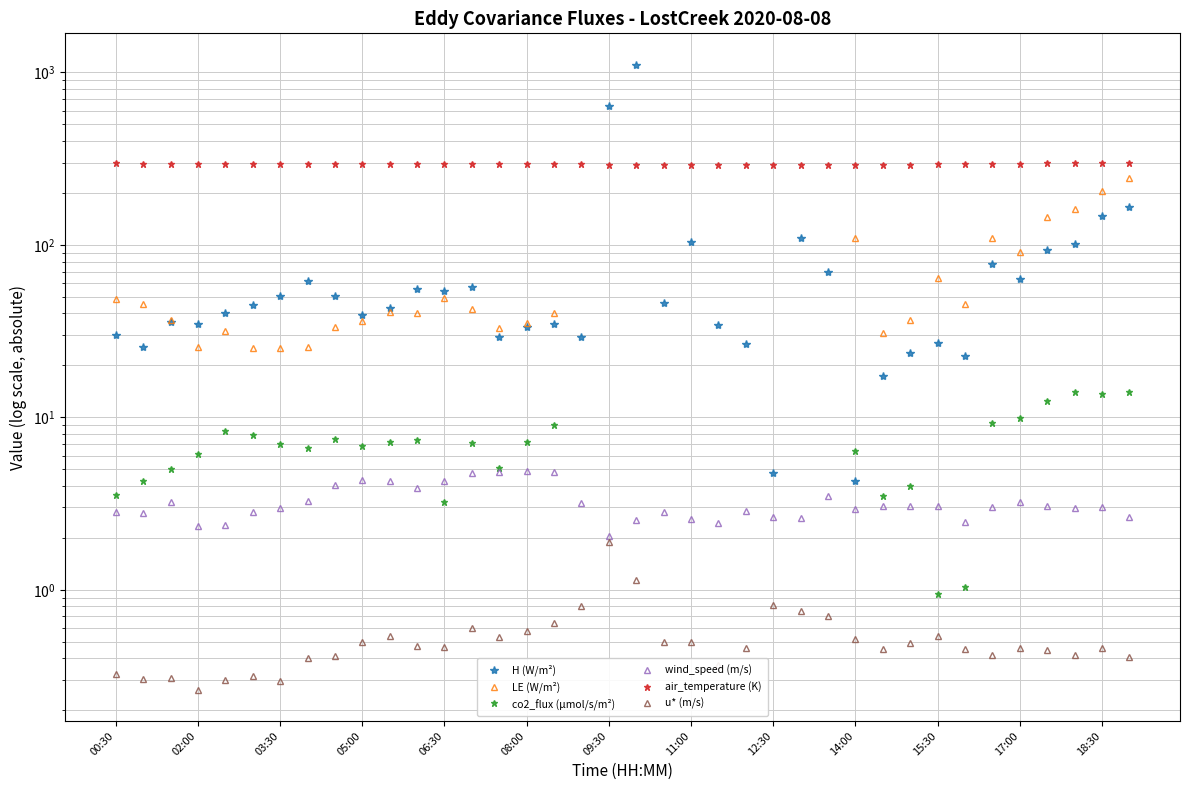

What is the maximum value for wind_speed (m/s)?

4.9